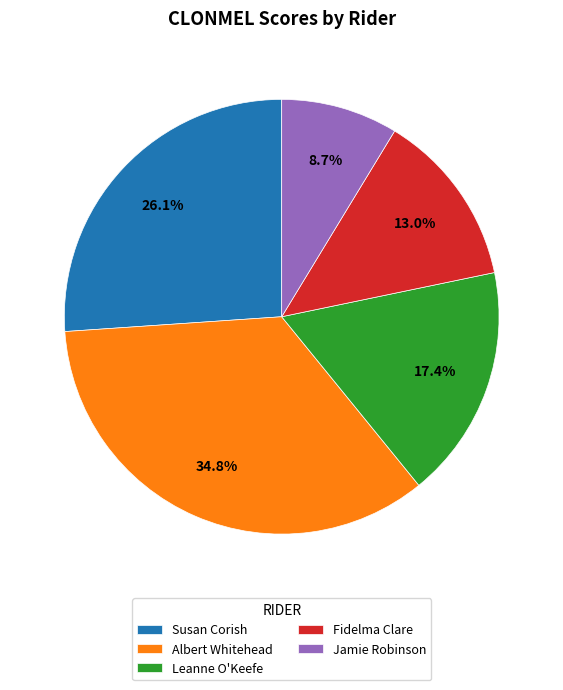

How many slices are in this pie chart?

5